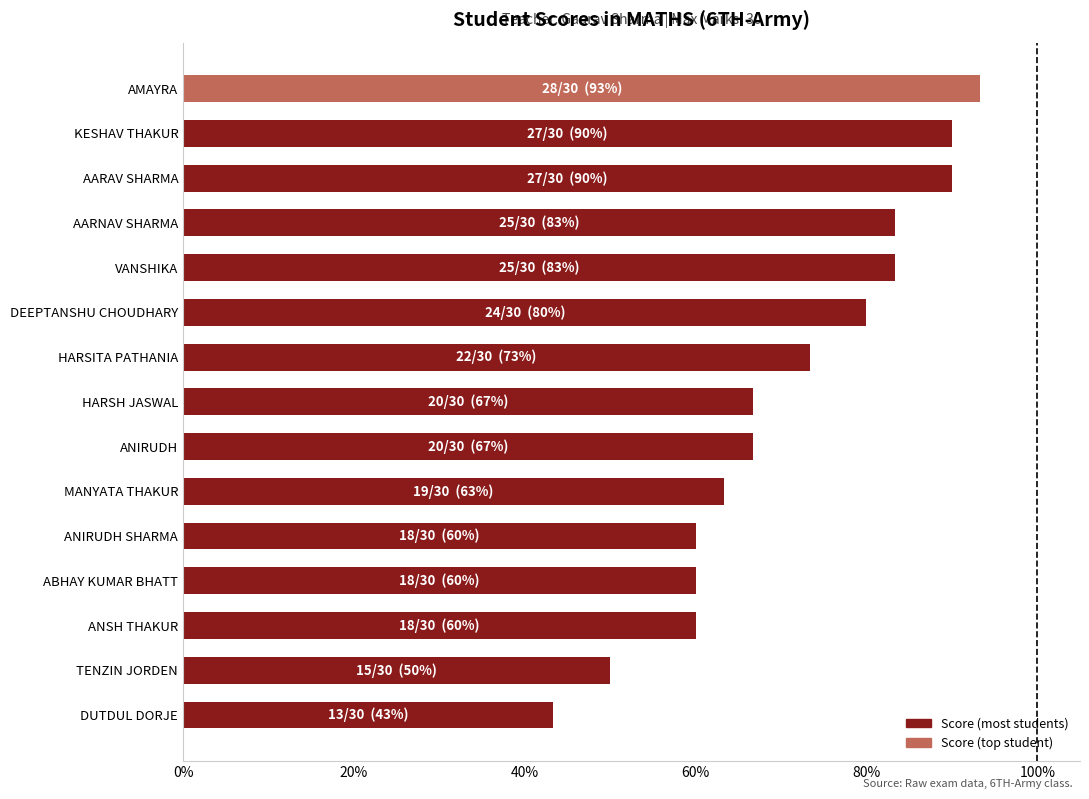

Is it true that the value at HARSITA PATHANIA is 16.6?

False